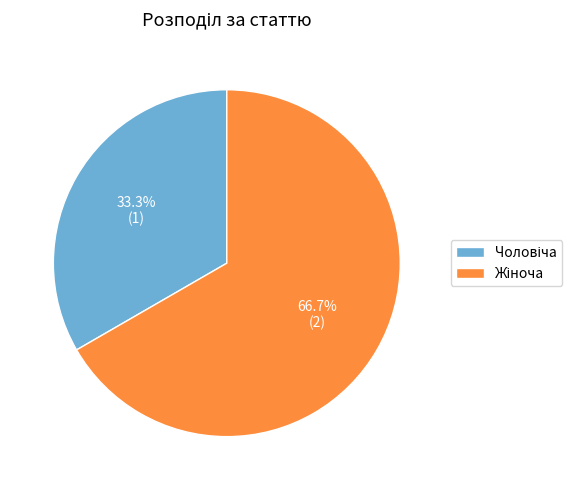

Is there any slice that represents more than half of the pie?

Yes